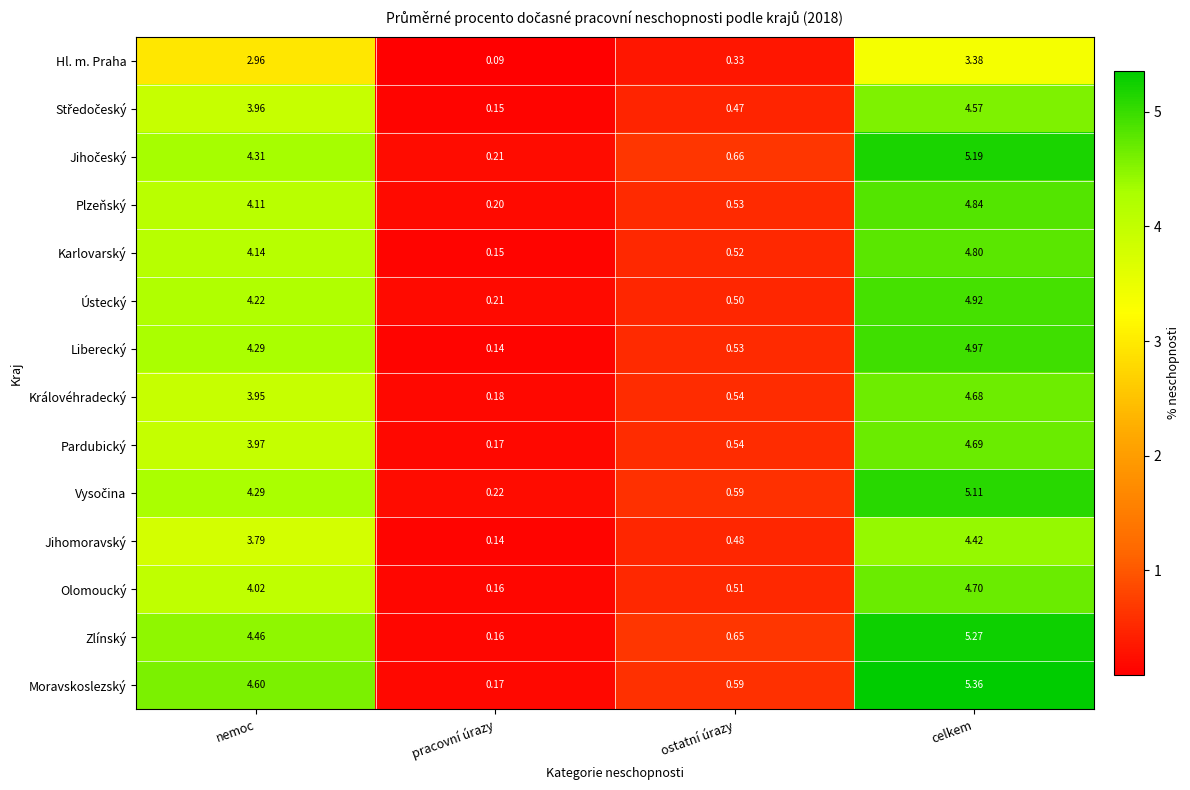

Where does the Královéhradecký series first go above 3?

nemoc